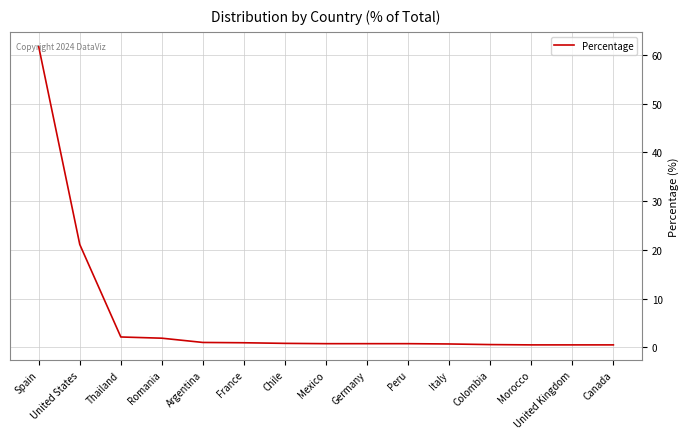

What is the greatest value displayed?

61.7